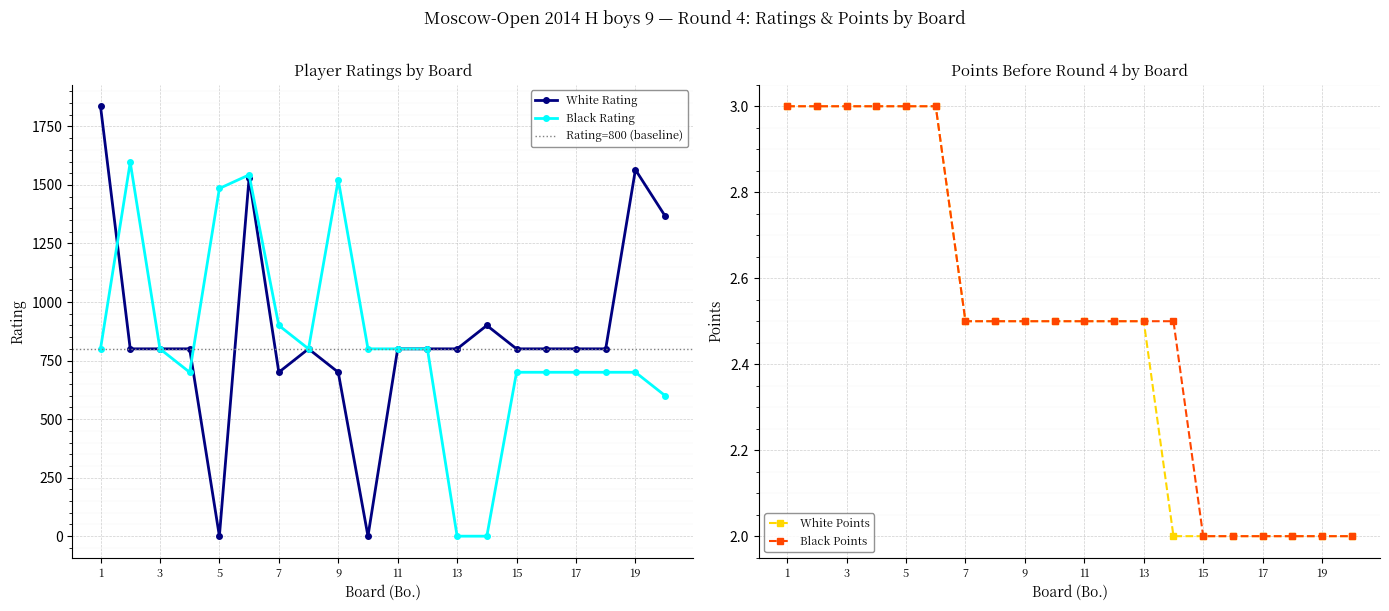

In Black Rating, how many points are lower than both neighbors (excluding endpoints)?

2